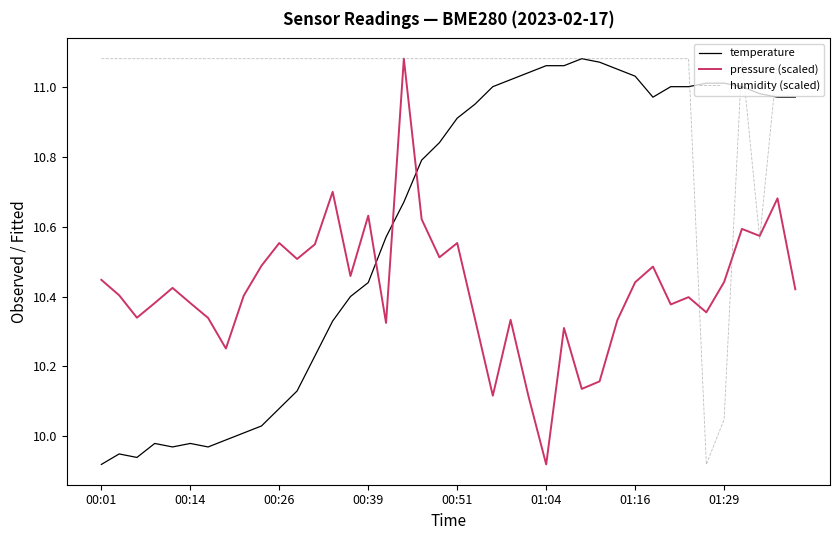

Count the number of data series in this chart.

3